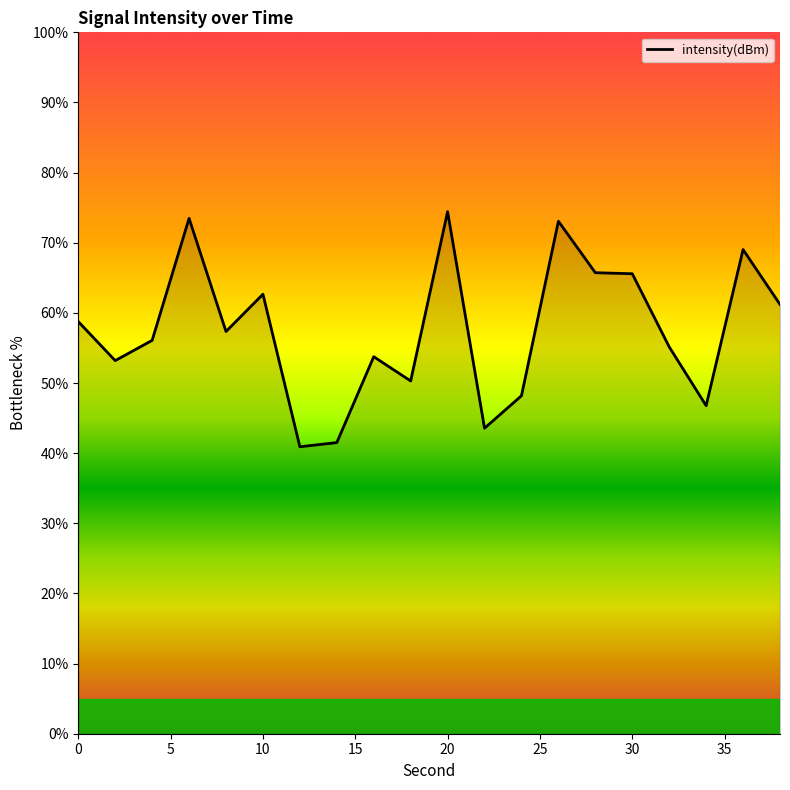

What is the difference between the maximum and minimum values?

33.5